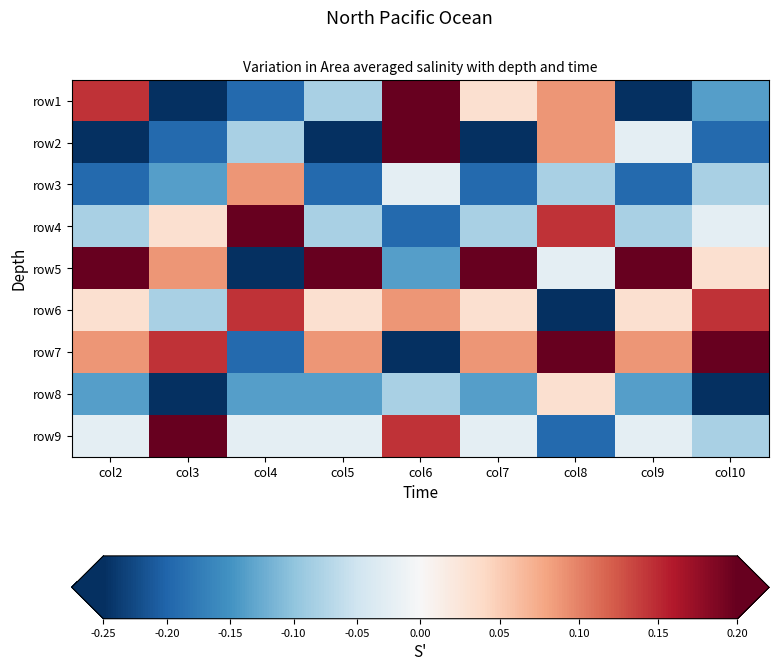

Count the number of data series in this chart.

9